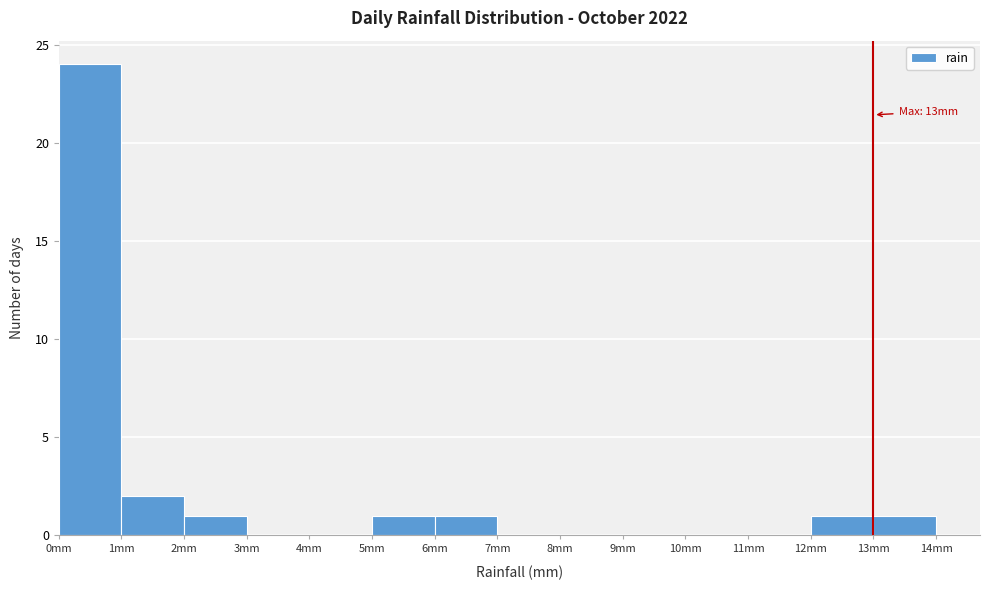

Over which range of the x-axis is the bar tallest?

0 to 1